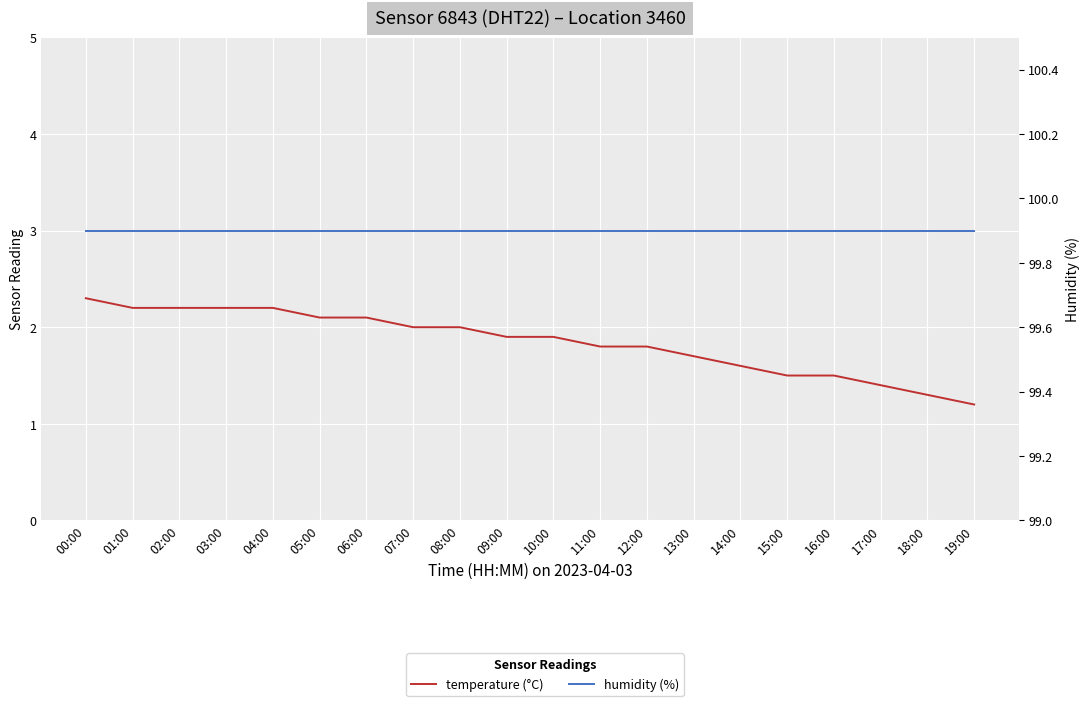

True or false: humidity and temperature cross at least once.

False